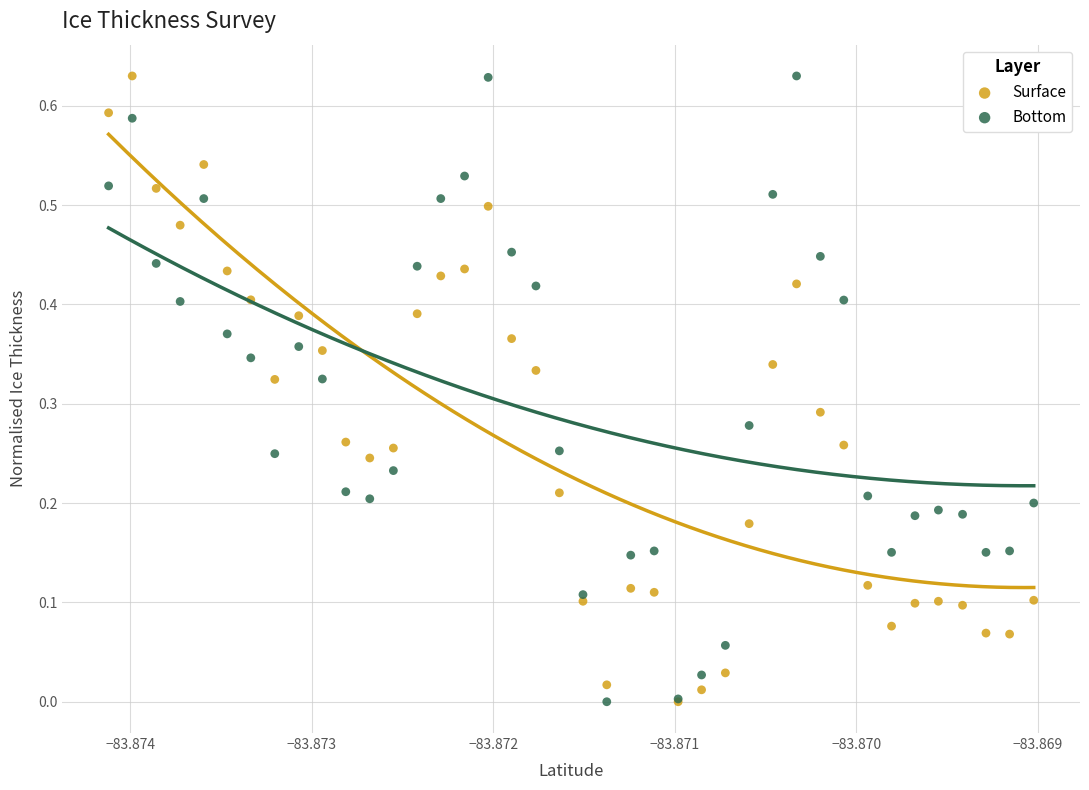

What are all the series names shown in the legend?

Surface, Bottom